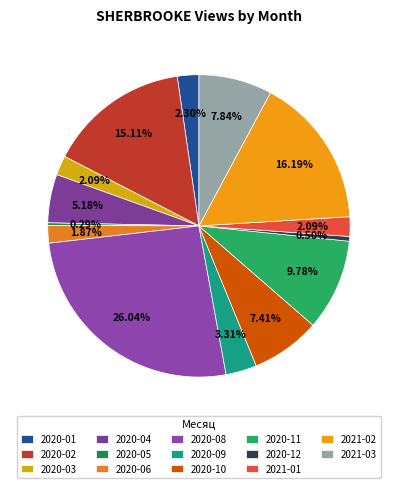

Is it true that 2020-03 is 2% of the pie?

True